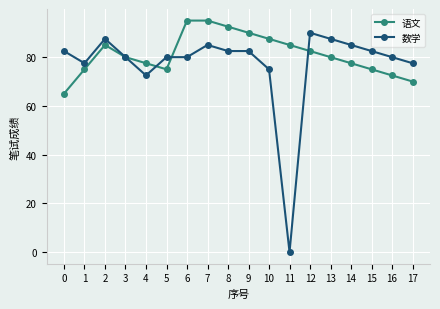

What is the sum of the 数学 values at 7 and 4?

157.5